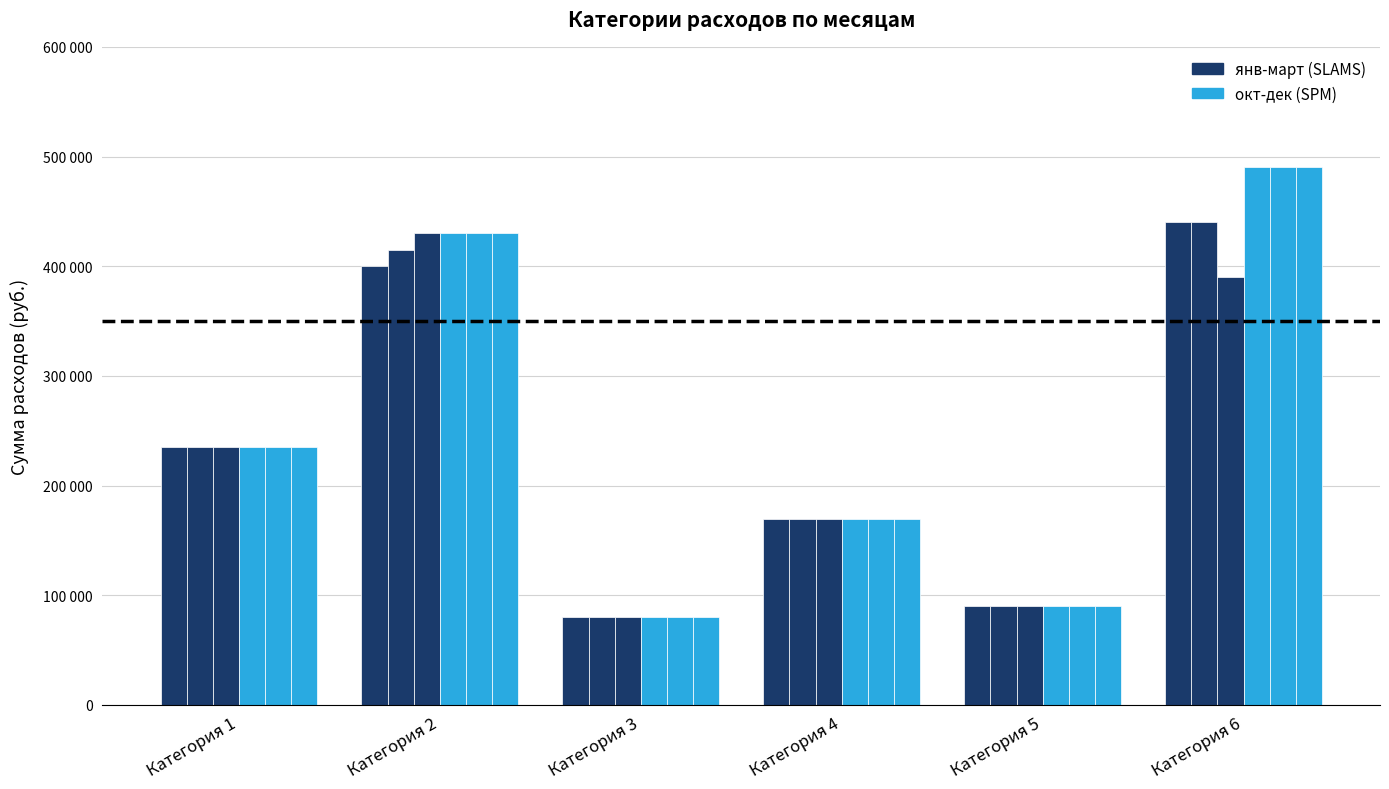

Does the chart contain any negative values?

No